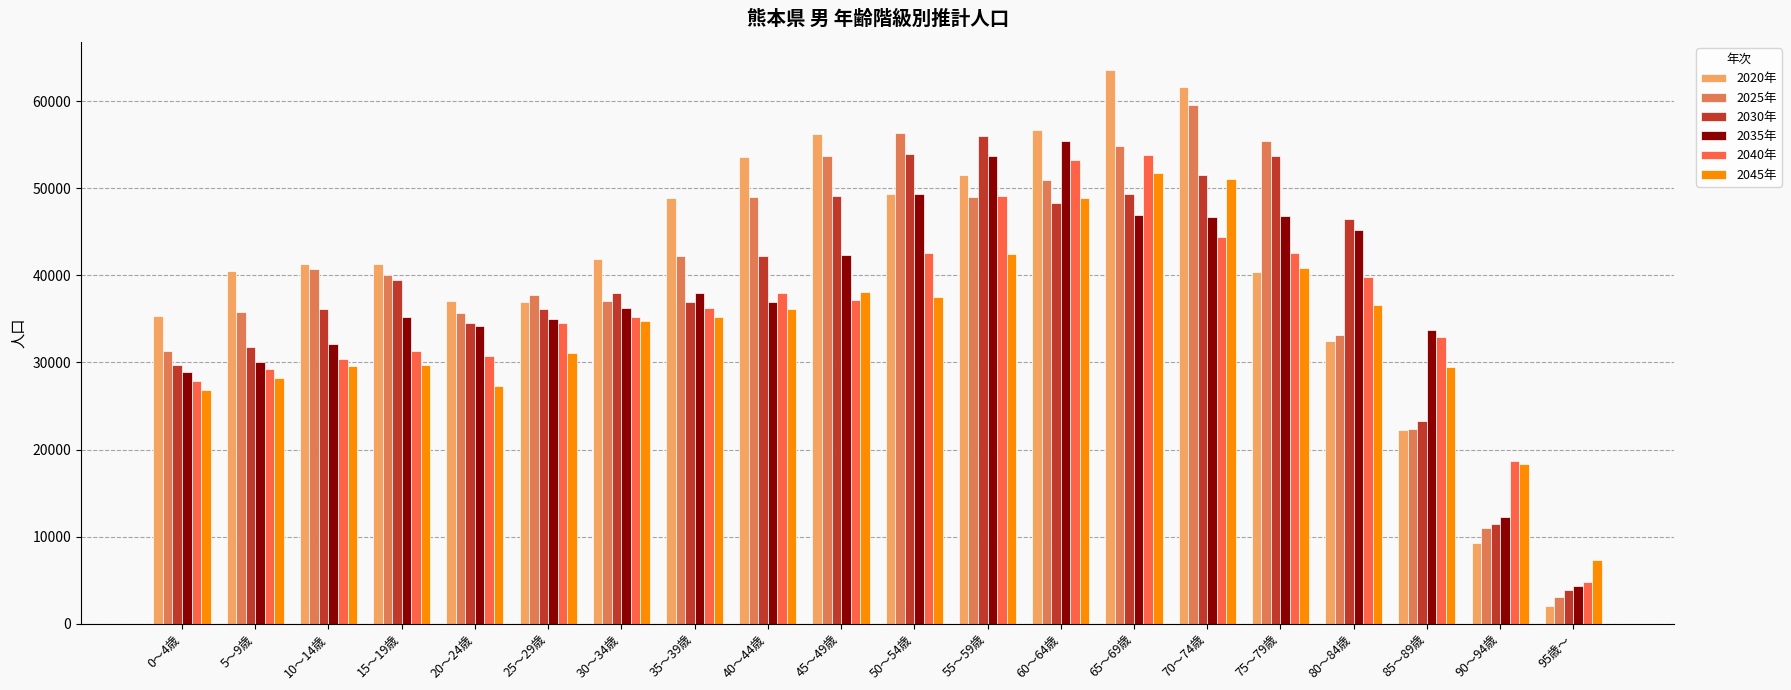

What is the difference between the second highest and second lowest values in the 2035年 series?

41444